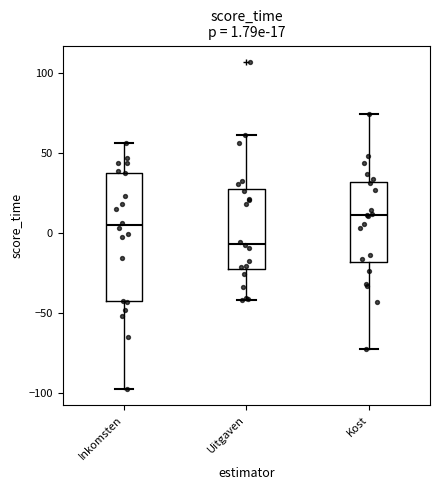

Comparing the boxes themselves (not the whiskers), which one is the tallest?

Inkomsten